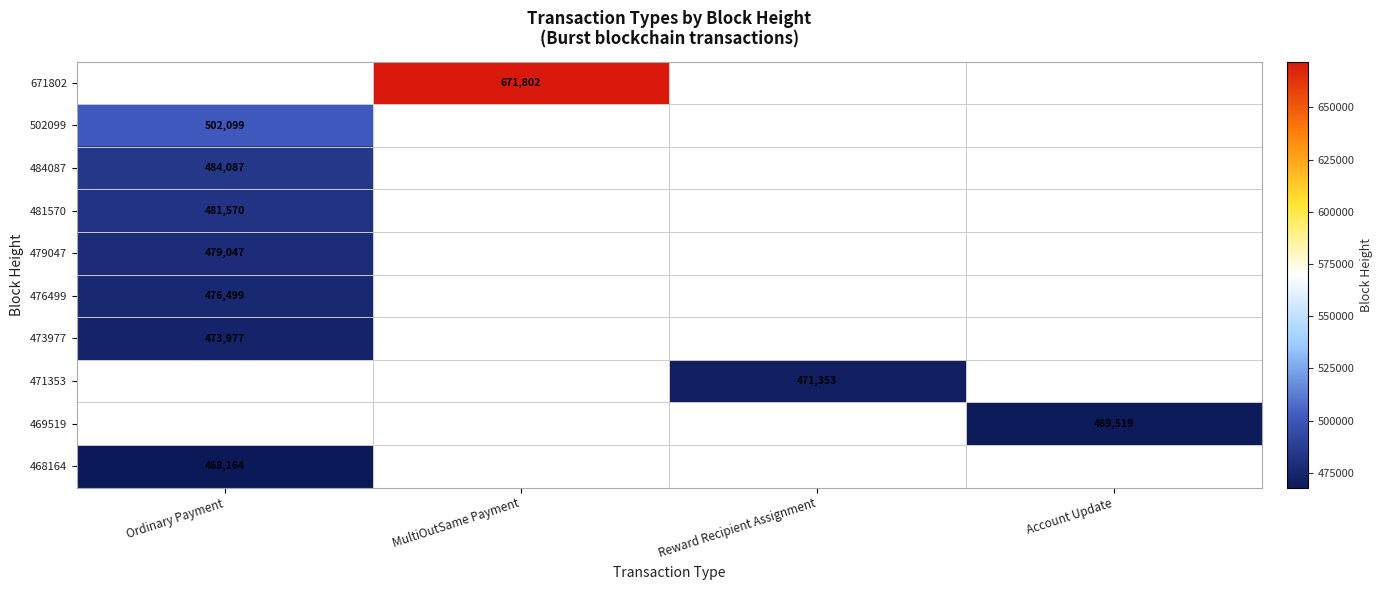

Which has a higher value, Account Update or Reward Recipient Assignment?

Reward Recipient Assignment